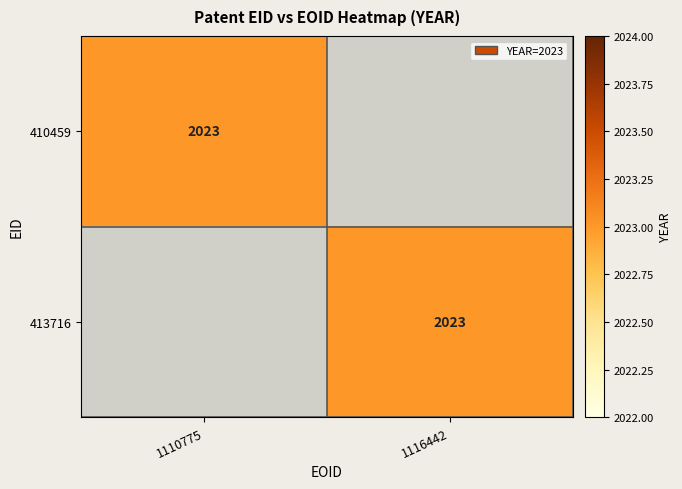

True or false: 413716 has a value of 2023 at 1116442.

True